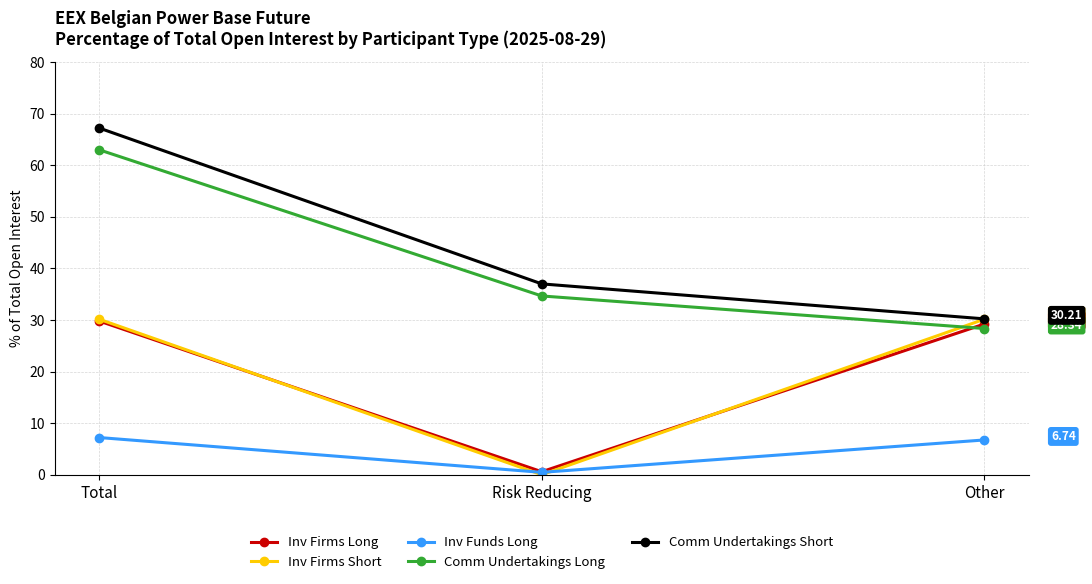

At how many categories does at least one series exceed 4?

3